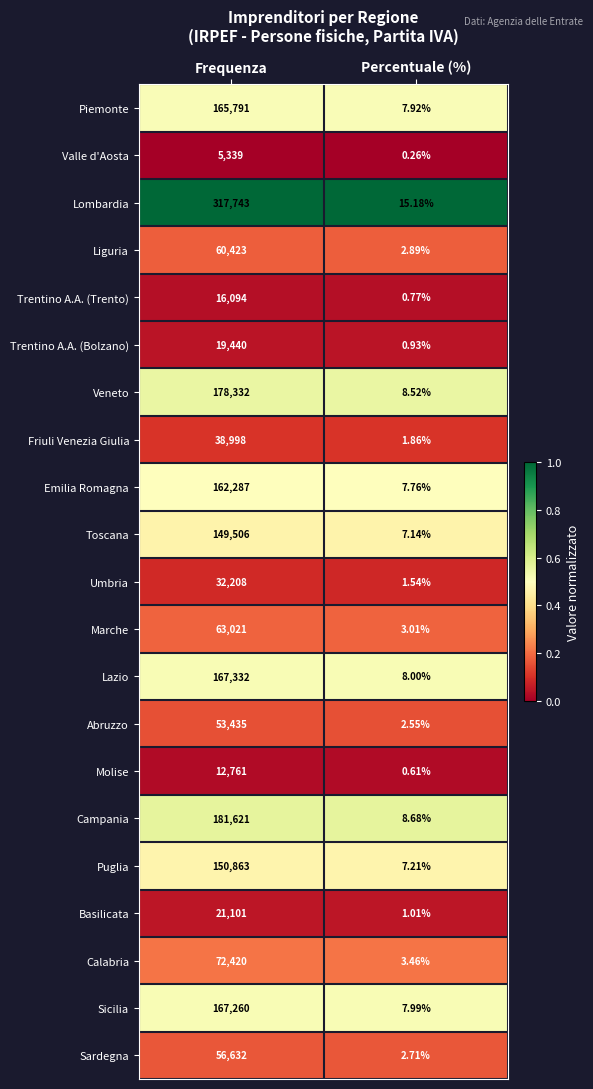

At which category is the sum across all series the highest?

Frequenza